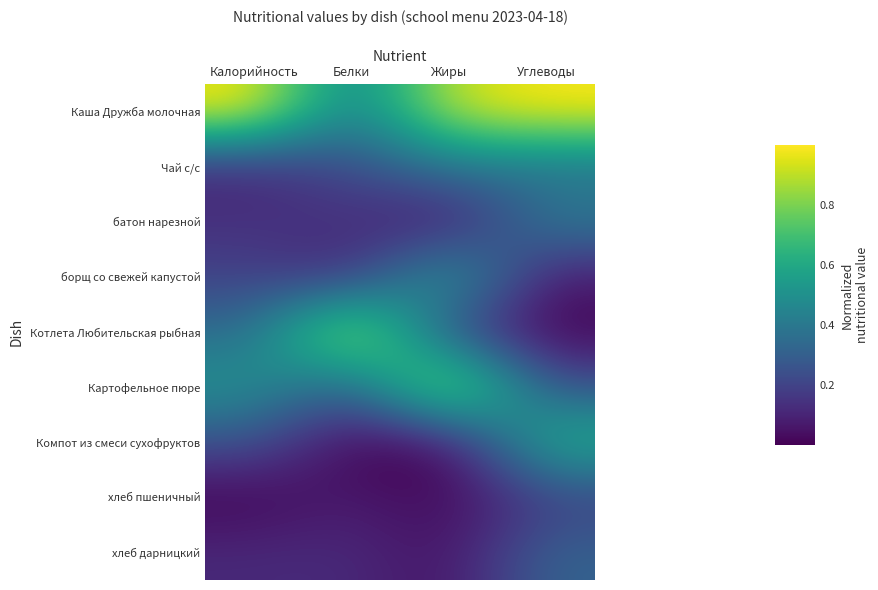

Which label corresponds to the largest value in the chart?

Калорийность